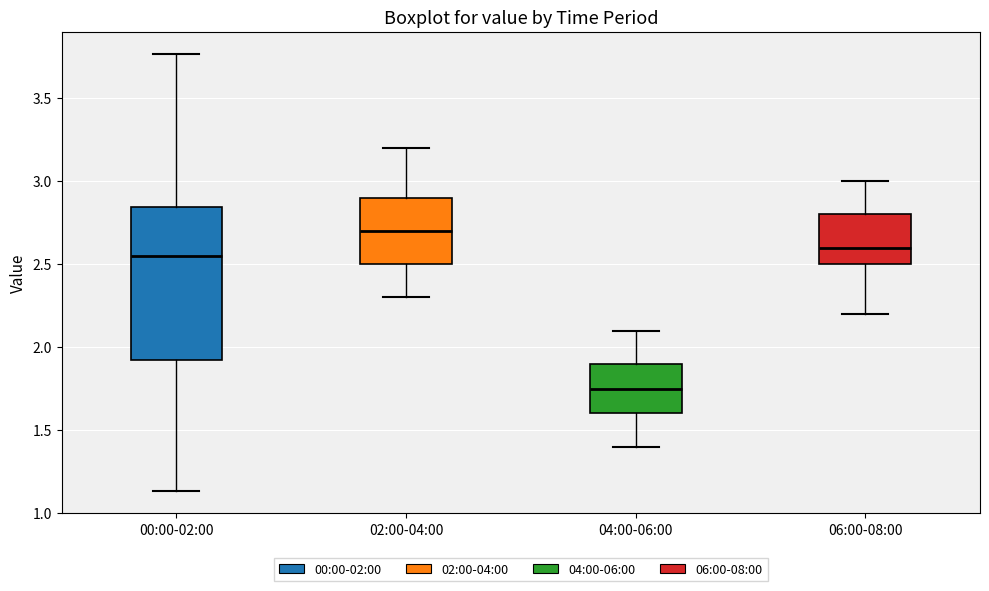

Reading left to right, read every box against the y-axis: the position of its median line, the range the box covers, and the ends of its whiskers. The values are not printed on the chart, so give them approximately, as read against the axis.

00:00-02:00: median 2.55, box 1.90 to 2.85, whiskers 1.15 to 3.75
02:00-04:00: median 2.70, box 2.50 to 2.90, whiskers 2.30 to 3.20
04:00-06:00: median 1.75, box 1.60 to 1.90, whiskers 1.40 to 2.10
06:00-08:00: median 2.60, box 2.50 to 2.80, whiskers 2.20 to 3.00